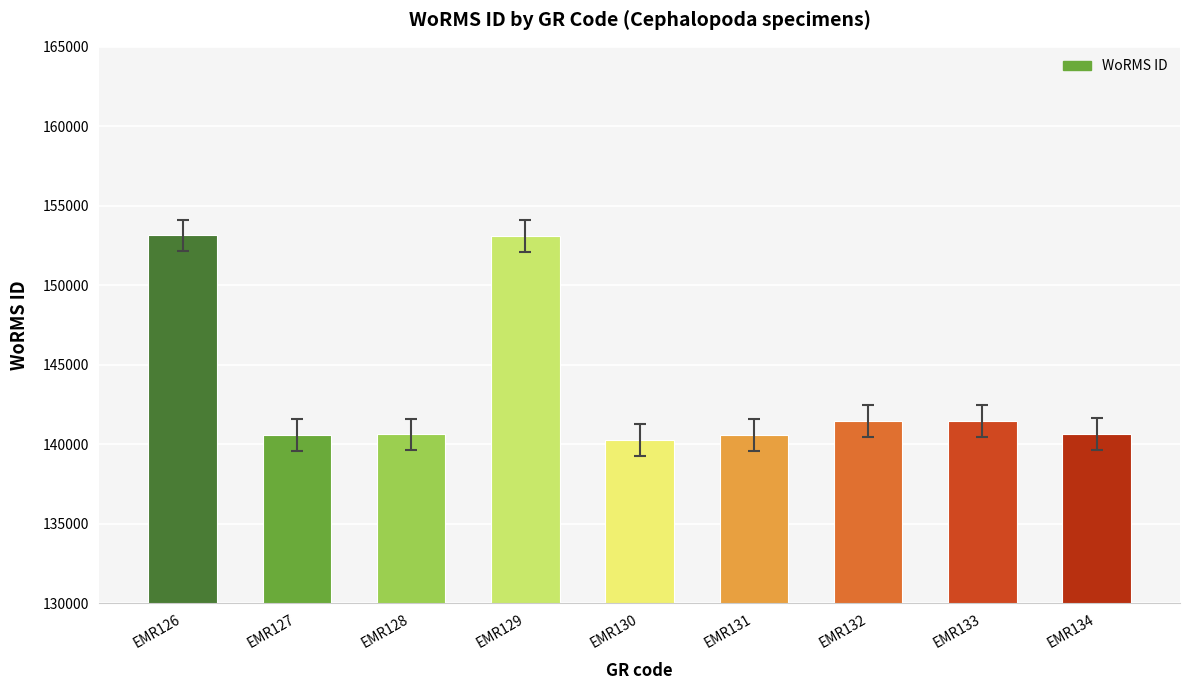

What is the ratio of the value at EMR129 to the value at EMR134?

1.1